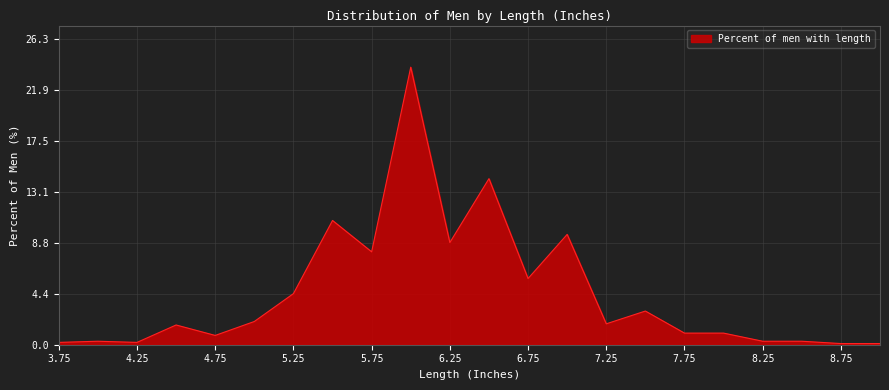

What is the minimum value shown in the chart?

0.1